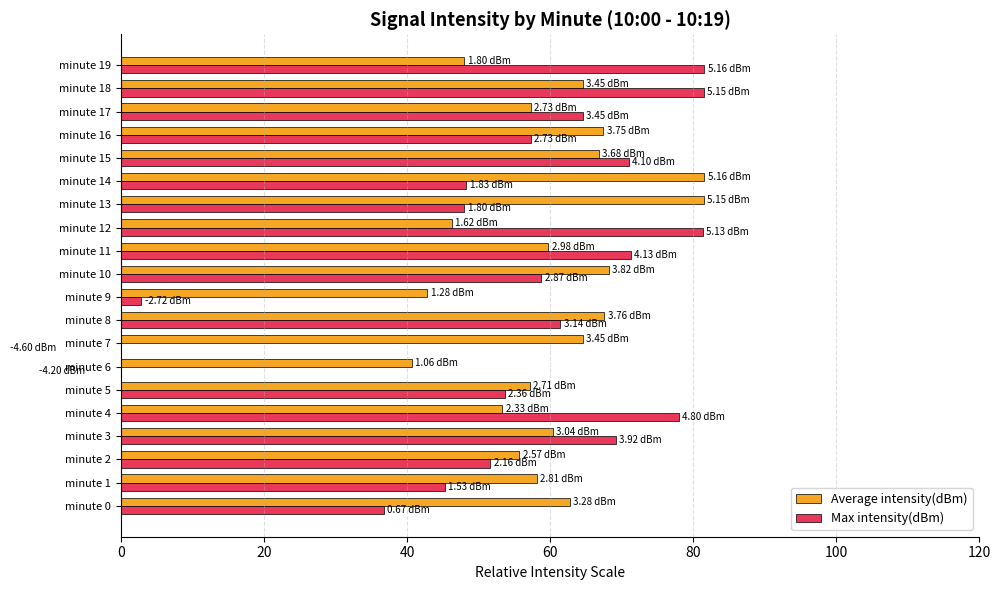

True or false: Max intensity(dBm) has a value of 48.0 at minute 13.

True